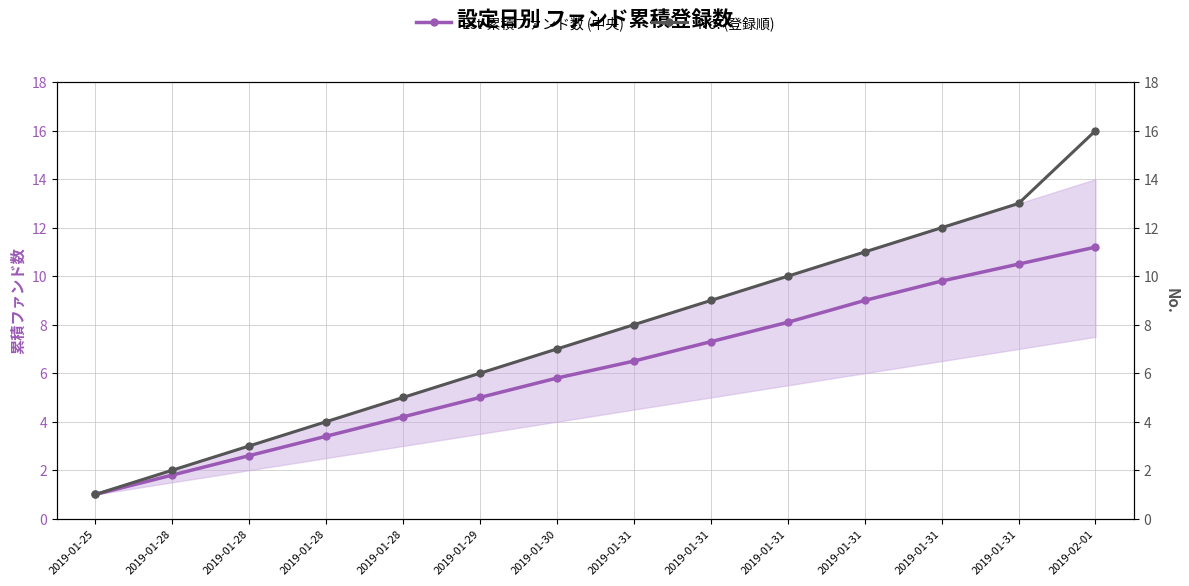

What is the label of the 13th point from the right?

2019-01-28